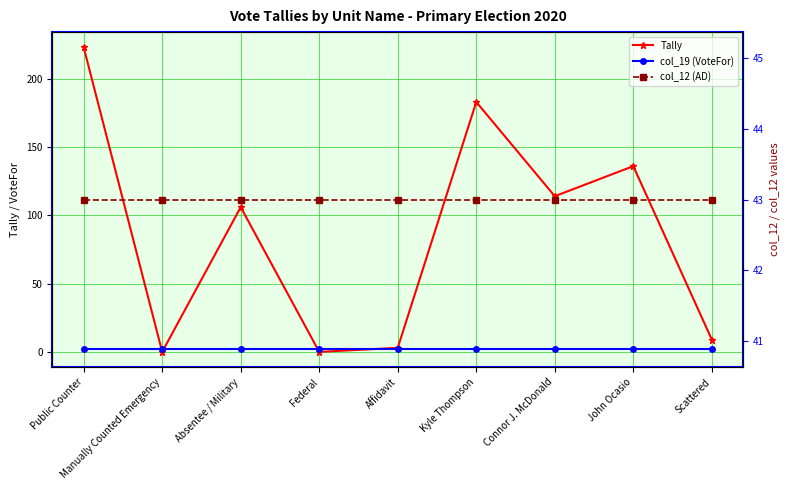

What are all the series names shown in the legend?

Tally, col_19 (VoteFor), col_12 (AD)